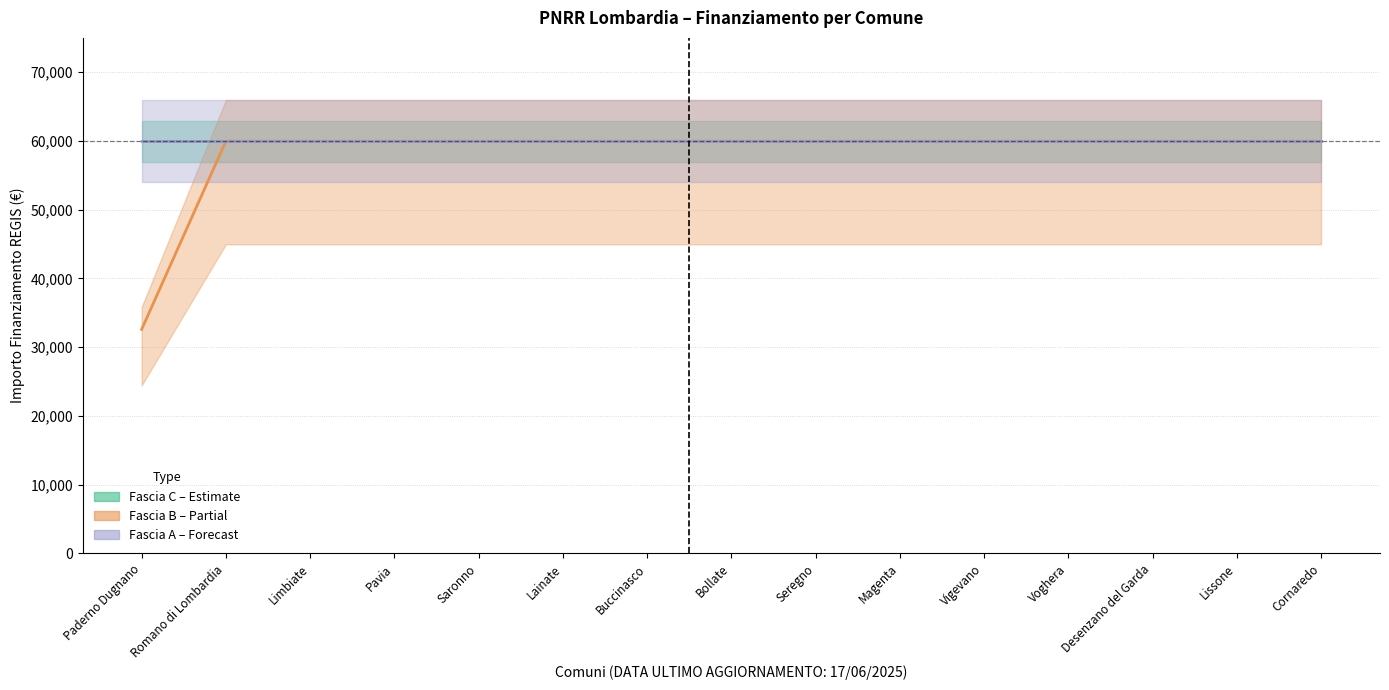

What are all the series names shown in the legend?

Fascia C, Fascia B, Fascia A